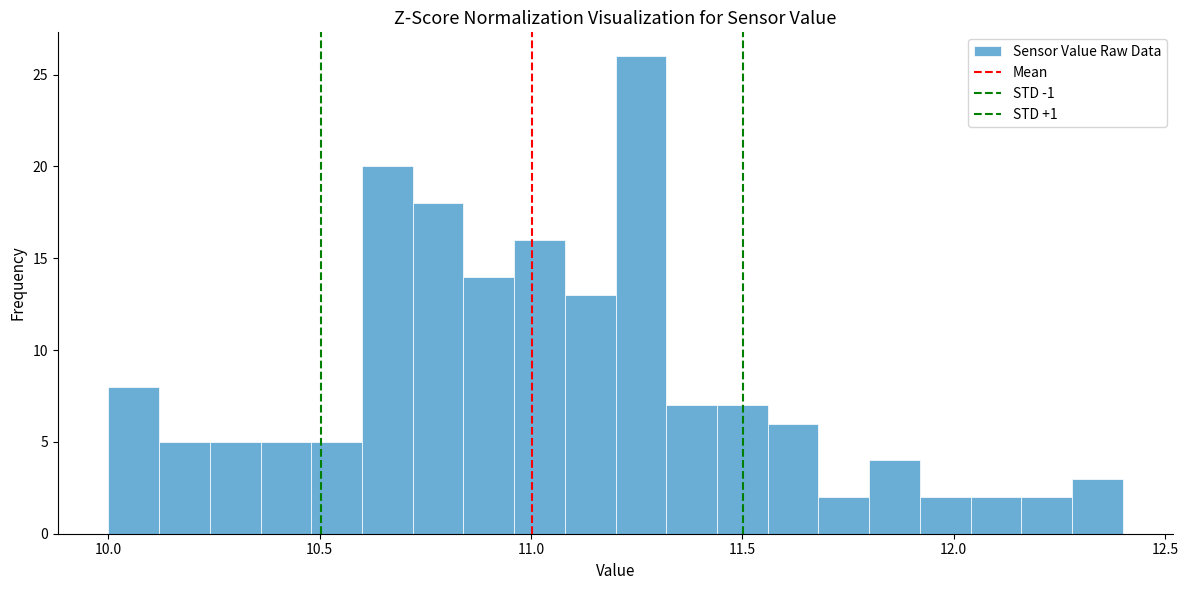

Around what value on the x-axis is the tallest bar? Give the approximate position of its centre, as read against the axis.

11.25